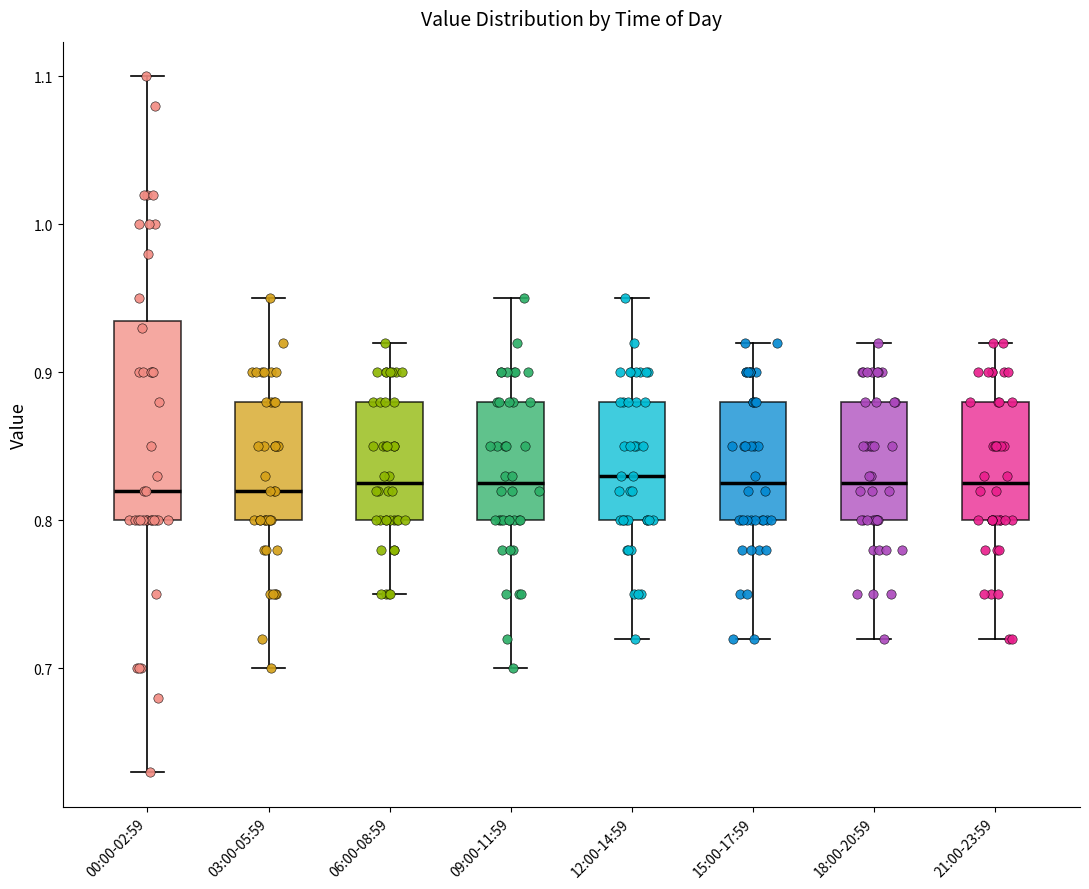

Which box is the tallest, from its lower edge to its upper edge?

00:00-02:59